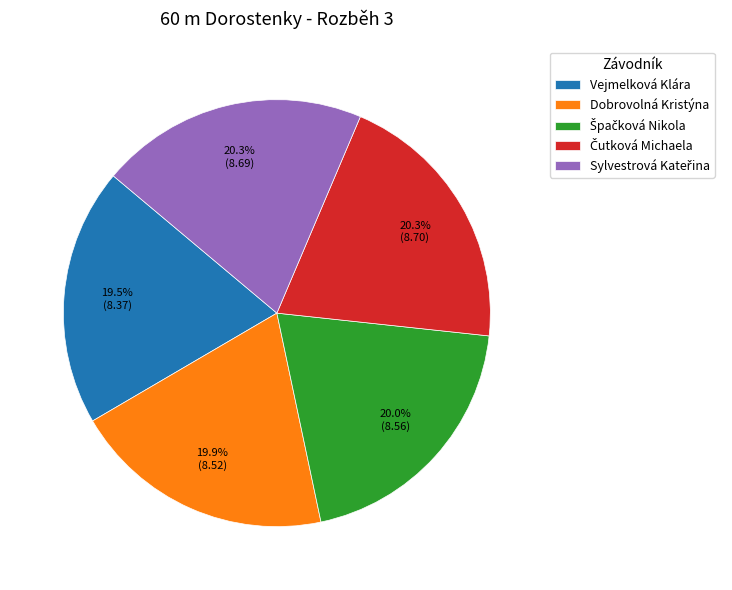

Is there a majority slice in this chart?

No